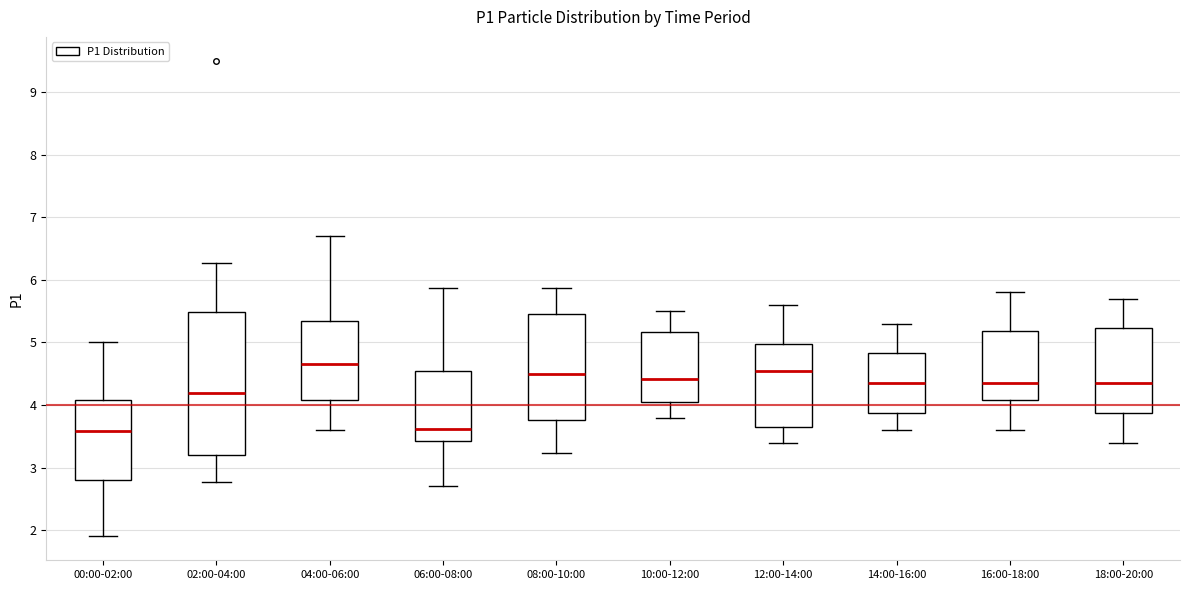

Which box has the highest median line?

04:00-06:00